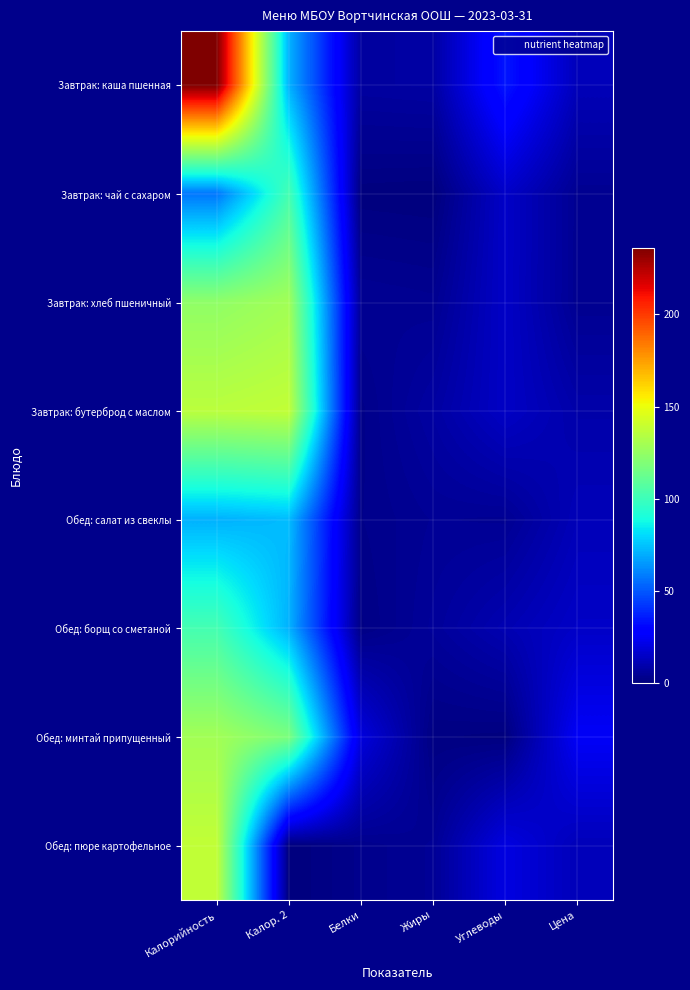

Which series has the widest spread of values?

Завтрак: каша пшенная